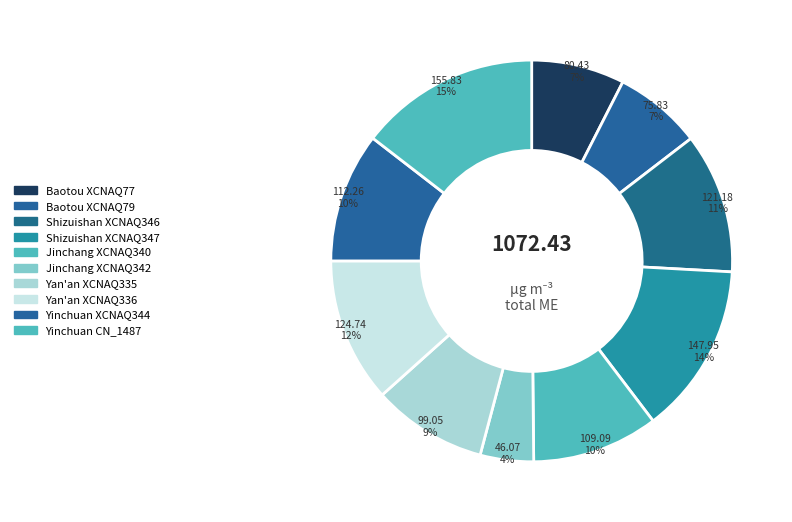

What percentage do Yan'an XCNAQ336 and Yan'an XCNAQ335 together represent?

20.9%